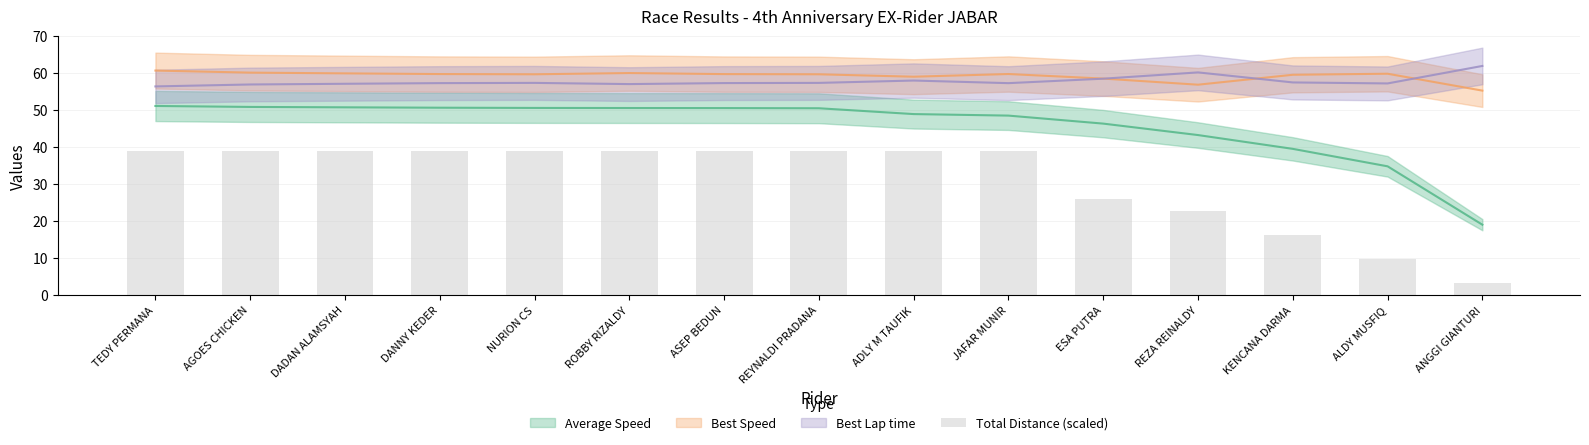

Reading right to left, what are all the values shown in this chart?

3.2	9.8	16.2	22.8	26.0	39.0	39.0	39.0	39.0	39.0	39.0	39.0	39.0	39.0	39.0